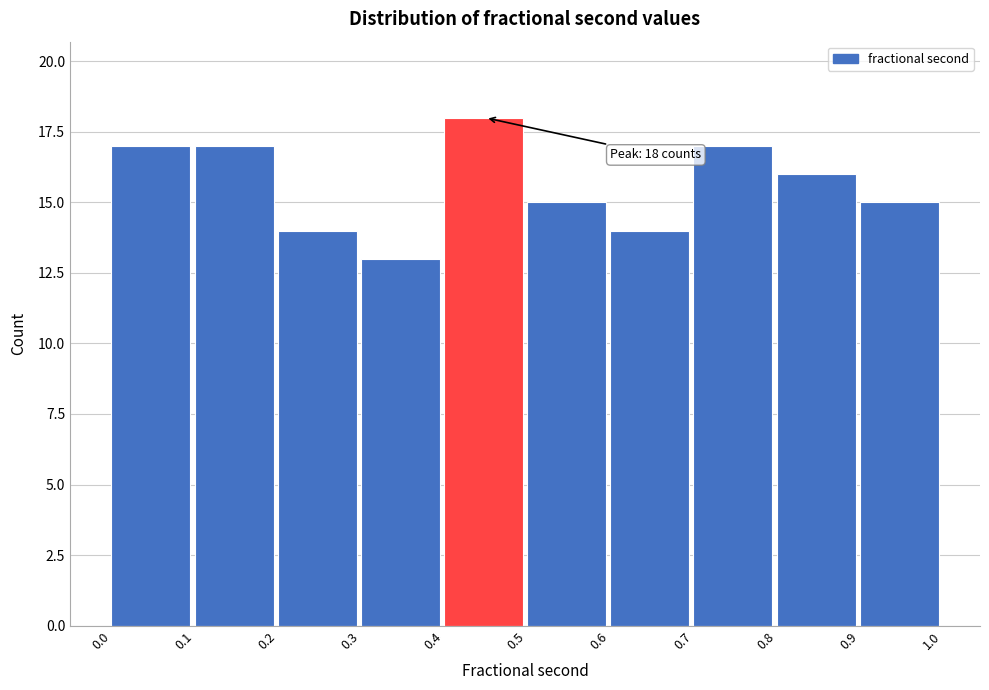

Which range on the x-axis has the tallest bar?

0.4 to 0.5